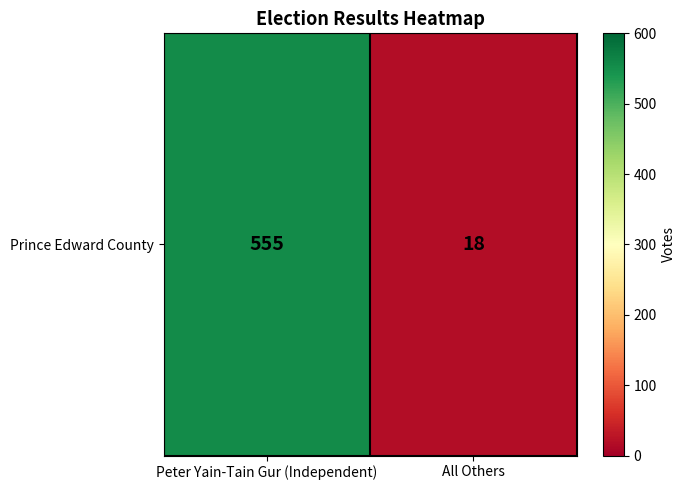

The value at All Others is 18. True or false?

True